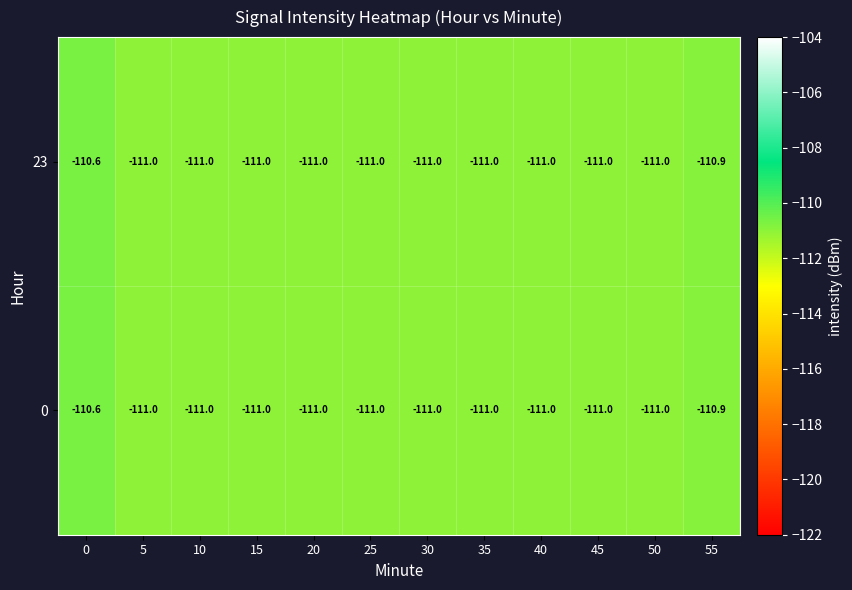

True or false: 0 has a value of -49.7 at 30.

False